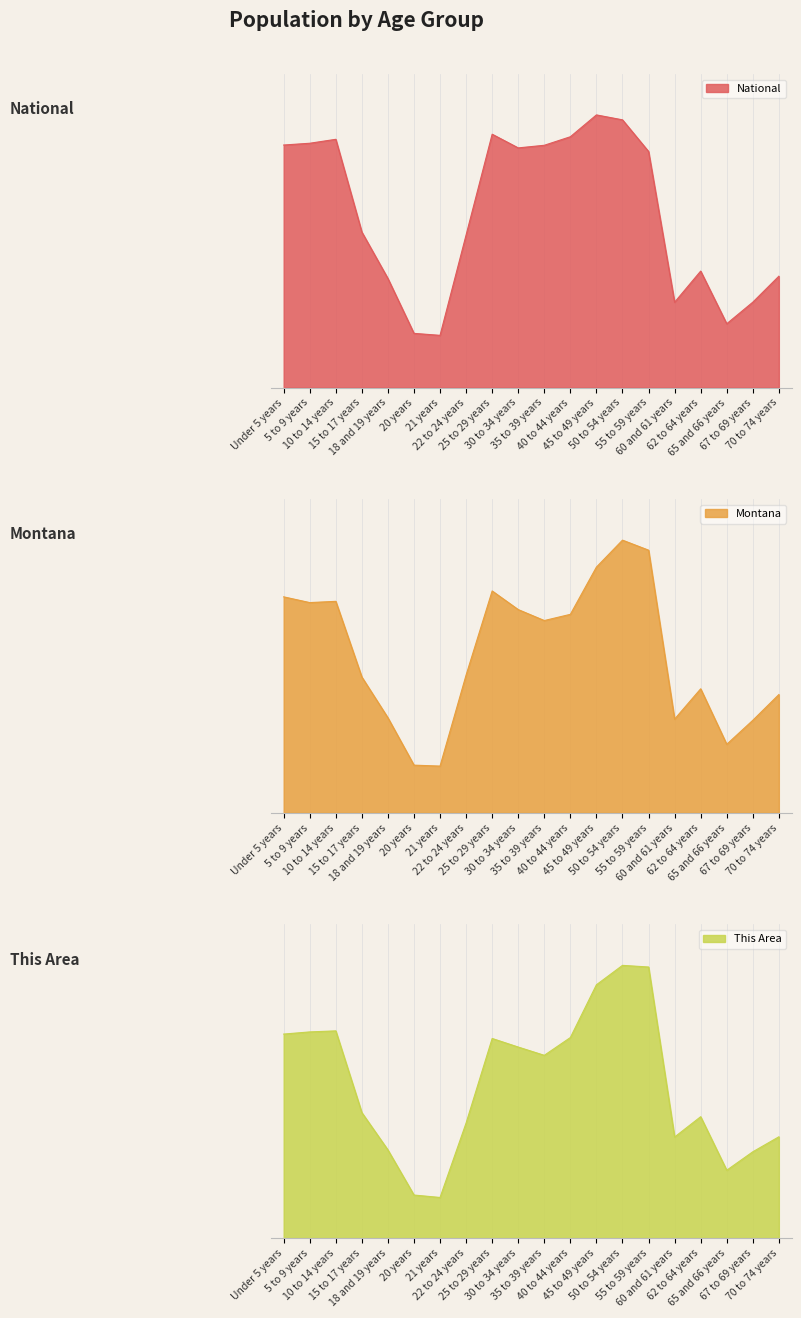

What is the maximum value shown in the chart?

1.0